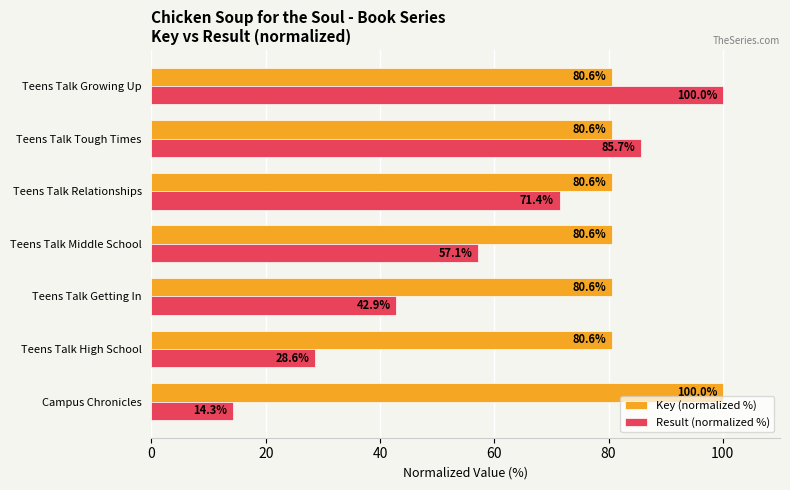

The value of Key (normalized %) at Teens Talk Tough Times is 20.0. True or false?

False